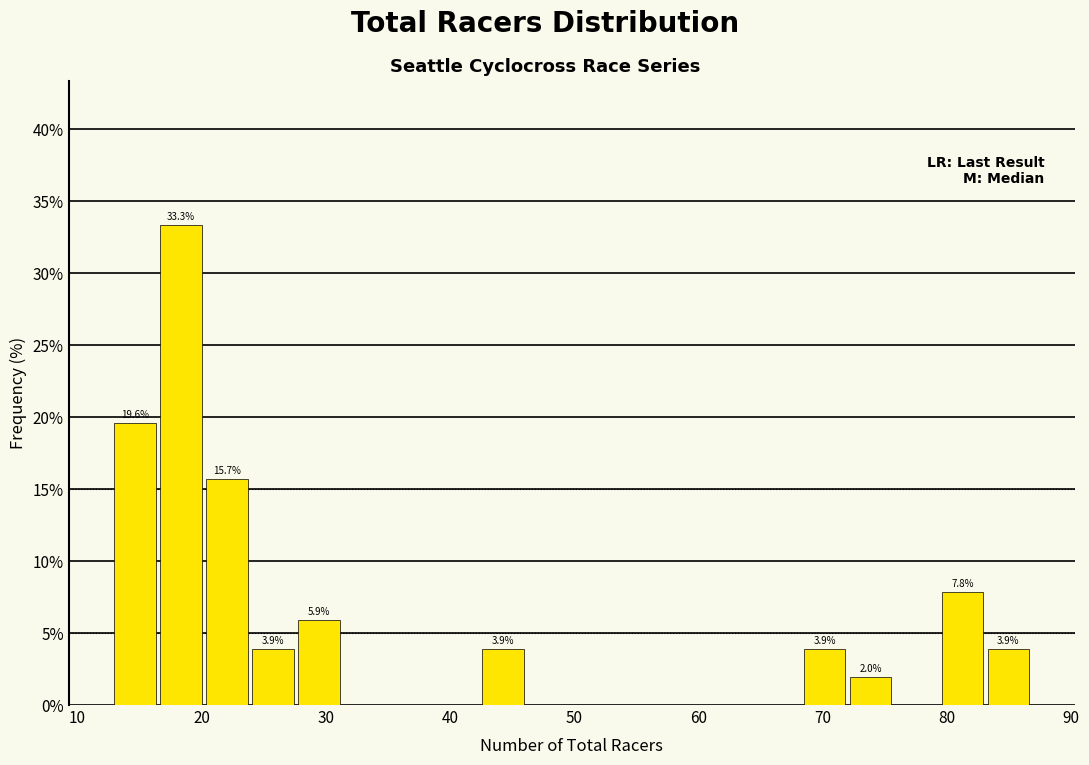

Read against the x-axis, roughly where is the centre of the tallest bar?

18